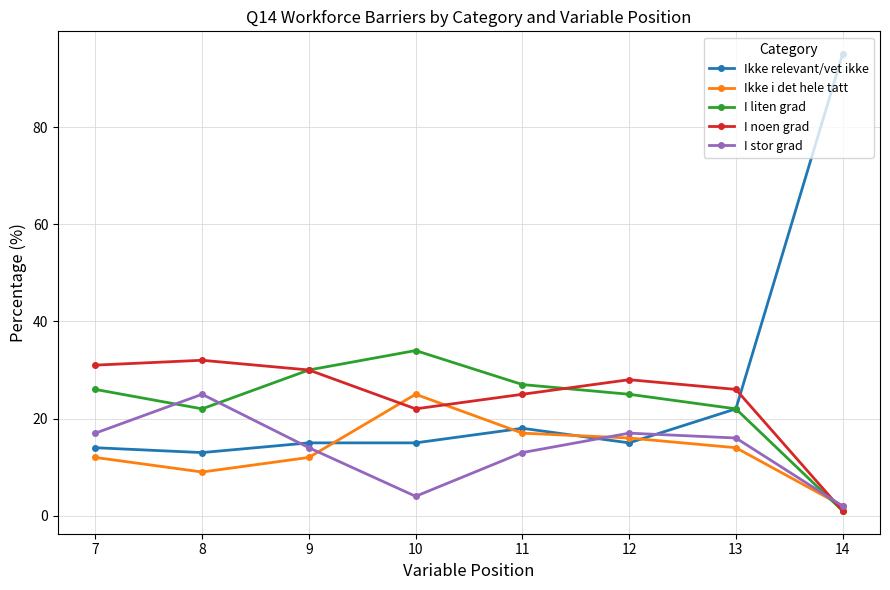

What is the difference between the second highest and minimum values in the I liten grad series?

29